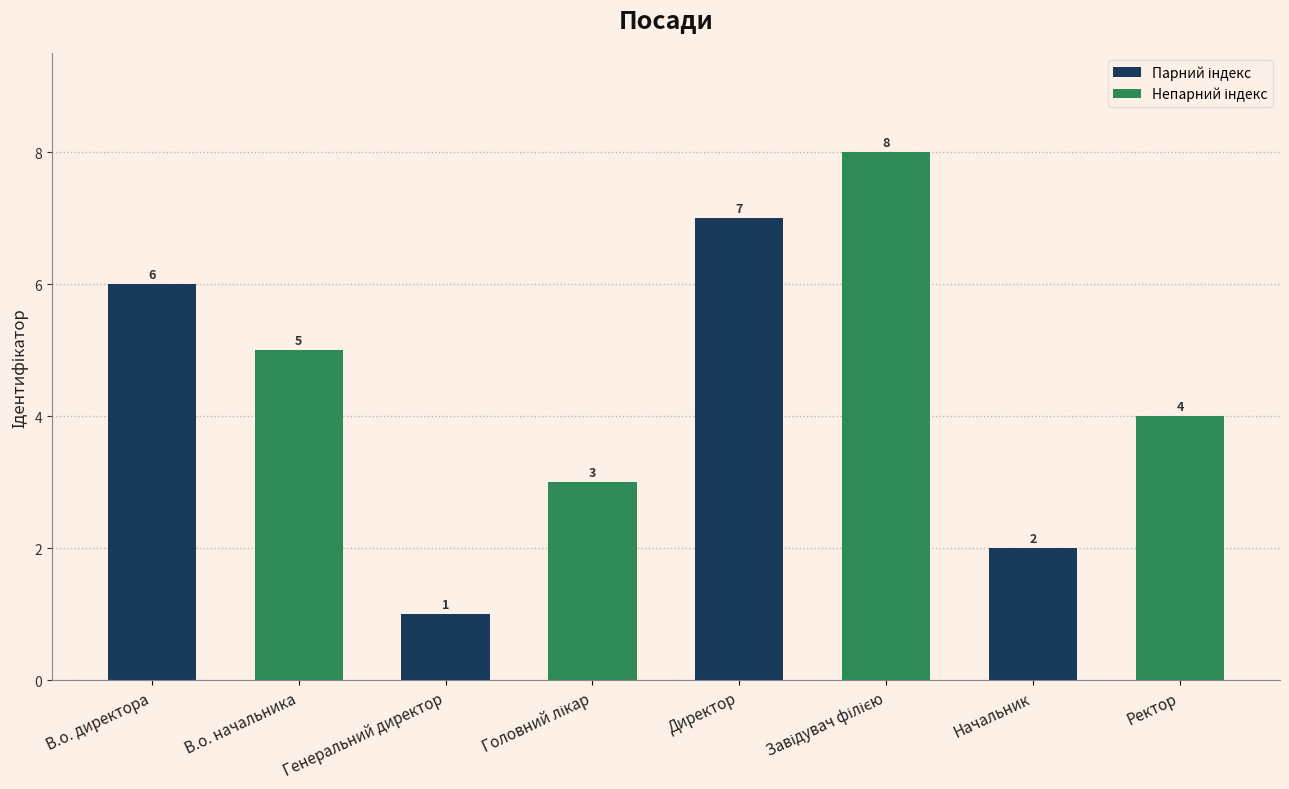

What is the sum of the values at Директор and В.о. директора?

13